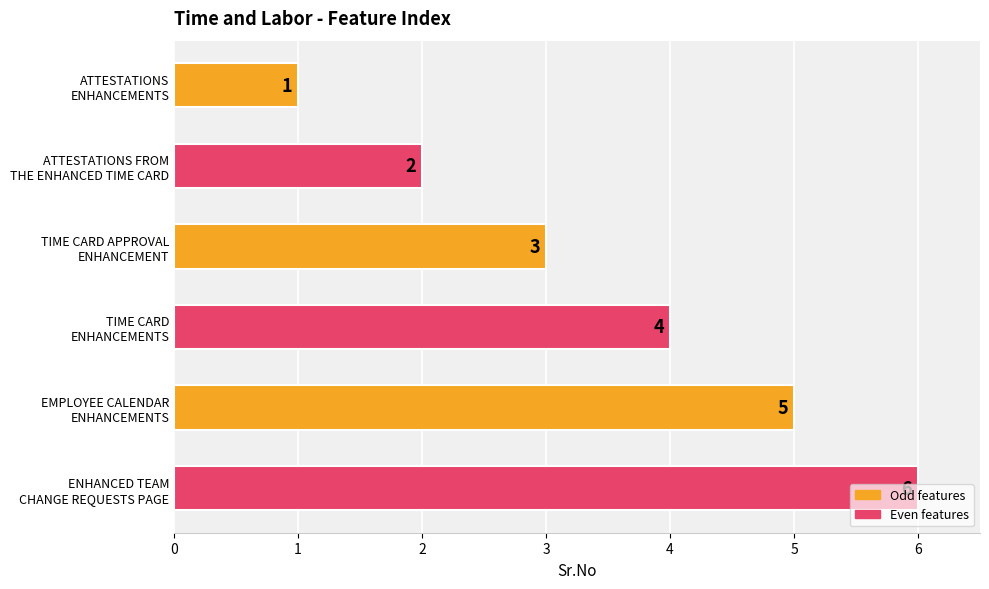

How many values are between 2 and 5?

4